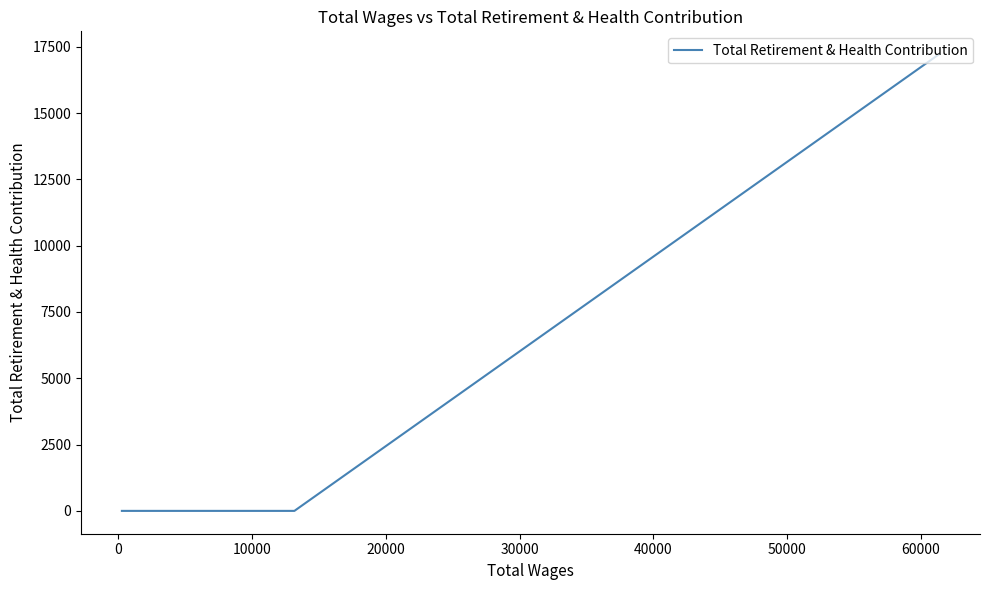

How many values are above zero?

1